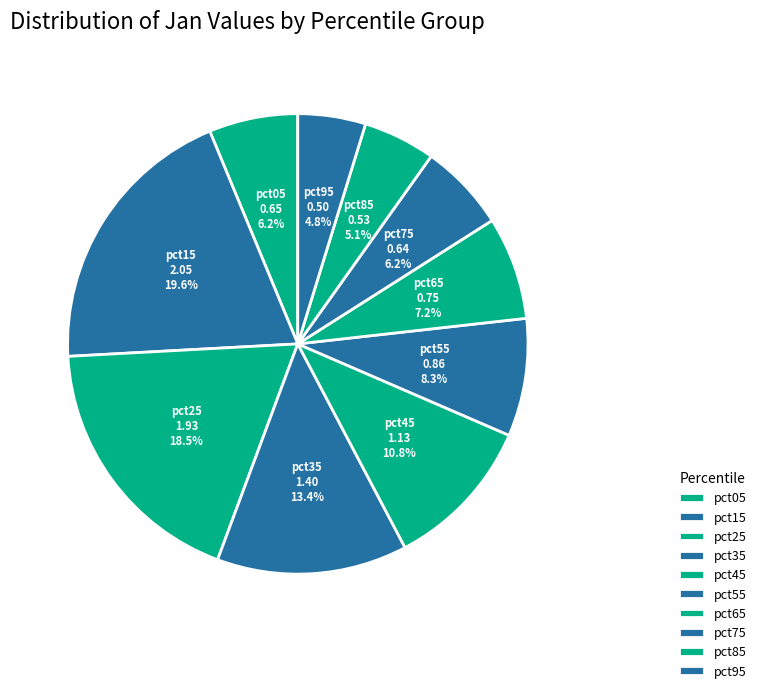

Between pct85 and pct25, which is larger?

pct25